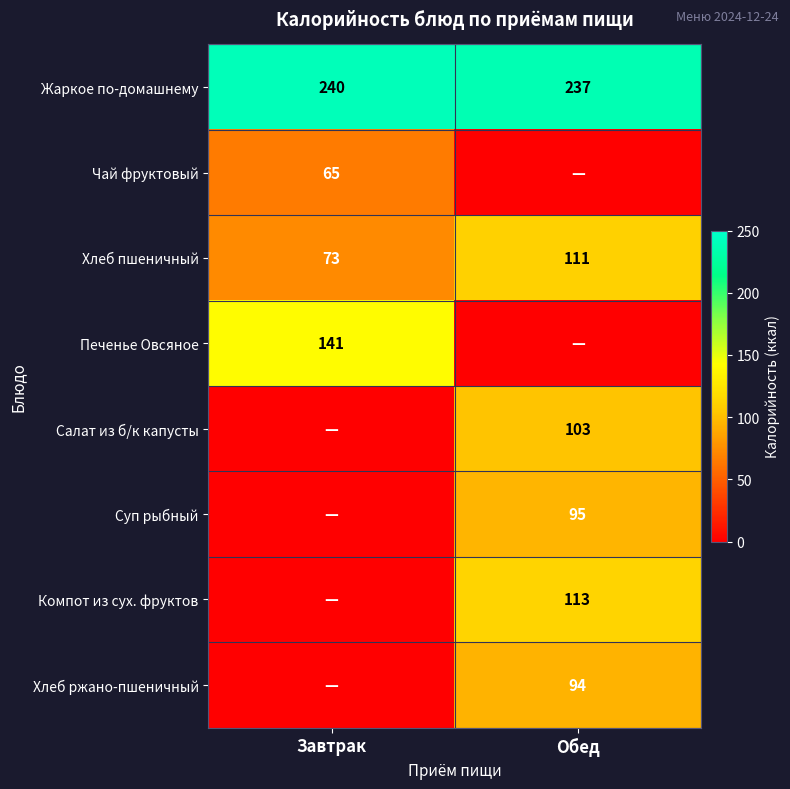

What is the sum of all Хлеб пшеничный values?

184